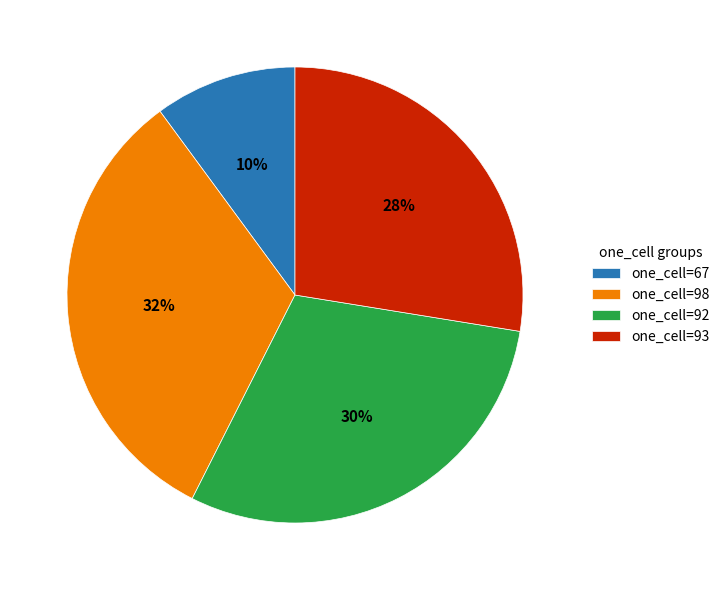

Is there a majority slice in this chart?

No